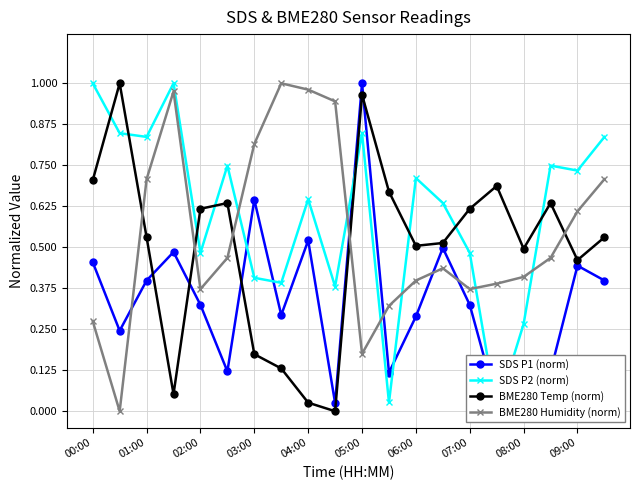

Reading left to right, extract all data points from this chart.

SDS P1 (norm): 0.5	0.2	0.4	0.5	0.3	0.1	0.6	0.3	0.5	0.0	1.0	0.1	0.3	0.5	0.3	0.0	0.0	0.1	0.4	0.4
SDS P2 (norm): 1.0	0.8	0.8	1.0	0.5	0.7	0.4	0.4	0.6	0.4	0.8	0.0	0.7	0.6	0.5	0.0	0.3	0.7	0.7	0.8
BME280 Temp (norm): 0.7	1.0	0.5	0.1	0.6	0.6	0.2	0.1	0.0	0.0	1.0	0.7	0.5	0.5	0.6	0.7	0.5	0.6	0.5	0.5
BME280 Humidity (norm): 0.3	0.0	0.7	1.0	0.4	0.5	0.8	1.0	1.0	0.9	0.2	0.3	0.4	0.4	0.4	0.4	0.4	0.5	0.6	0.7